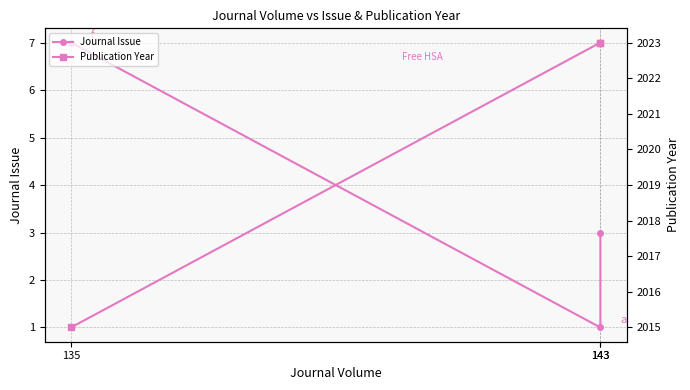

Between 143 and 135, which is larger?

135